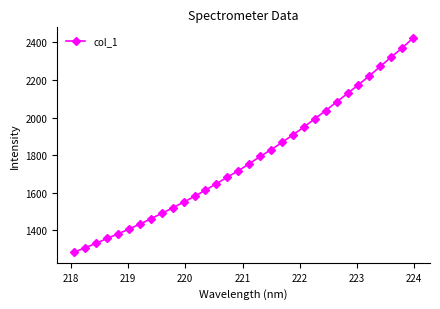

What is the sum of all values?

56869.5